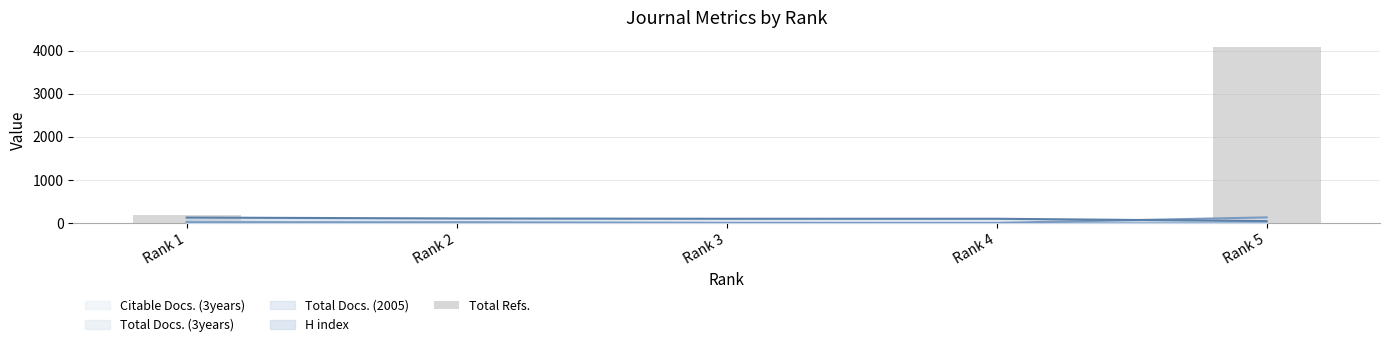

Approximately how many times larger is the value at Rank 1 compared to Rank 4?

5.6